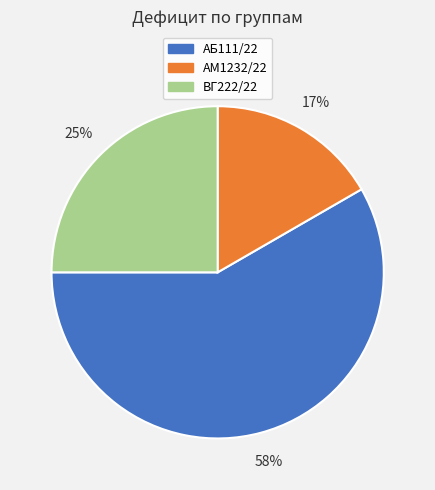

Do АМ1232/22 and АБ111/22 together represent more than half of the pie?

Yes